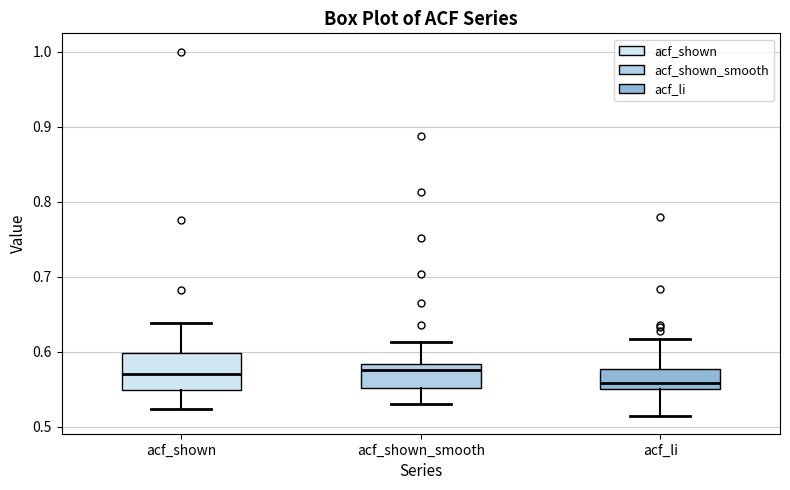

Where does the upper whisker of the box for acf_shown_smooth end on the y-axis? The values are not printed on the chart, so give them approximately, as read against the axis.

0.61